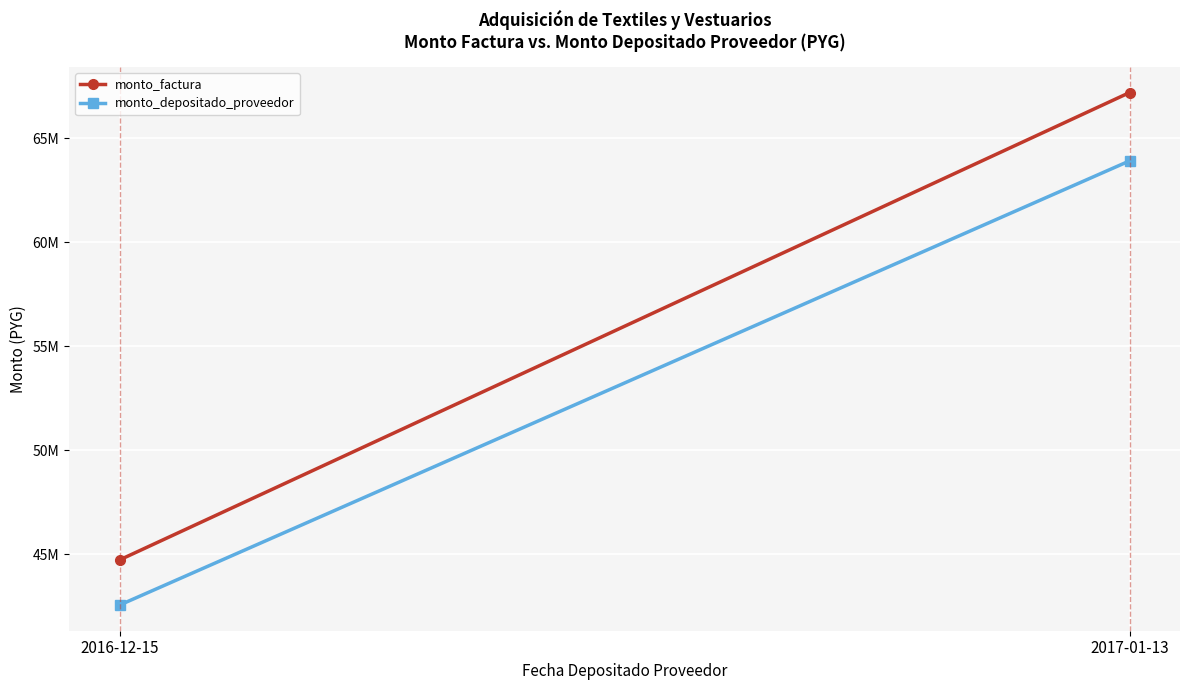

Reading left to right, list all the values displayed in this chart.

monto_factura: 2016-12-15=44715200	2017-01-13=67186650
monto_depositado_proveedor: 2016-12-15=42545127	2017-01-13=63901689